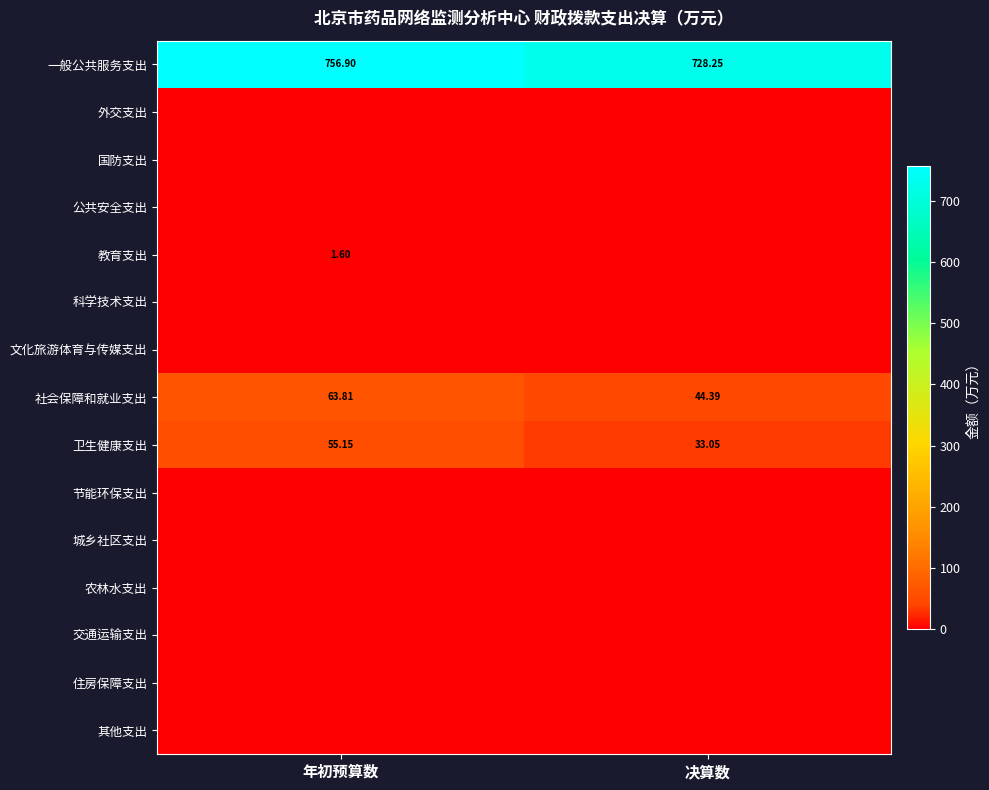

At which label is 一般公共服务支出 closest to 742?

决算数